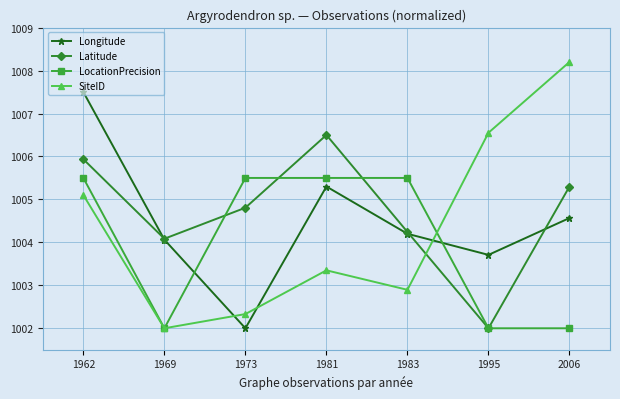

Does the chart display data point markers on the line(s)?

Yes